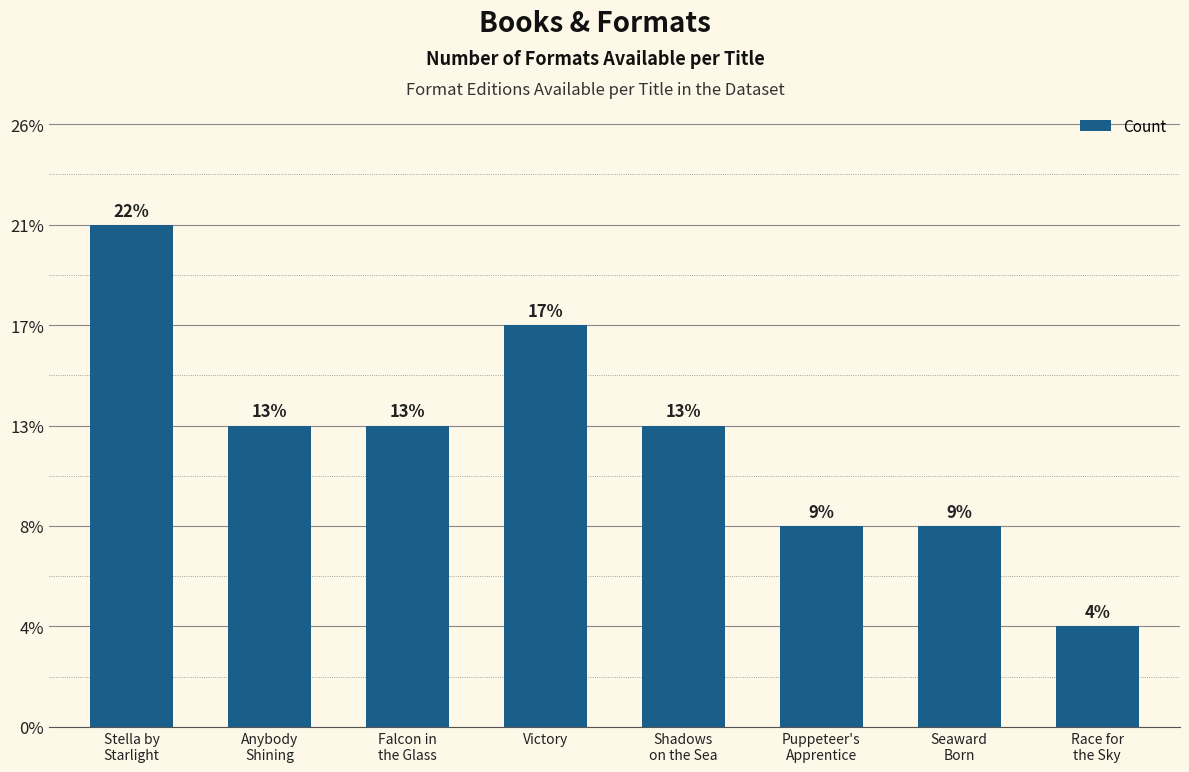

Which label corresponds to the largest value in the chart?

Stella by
Starlight